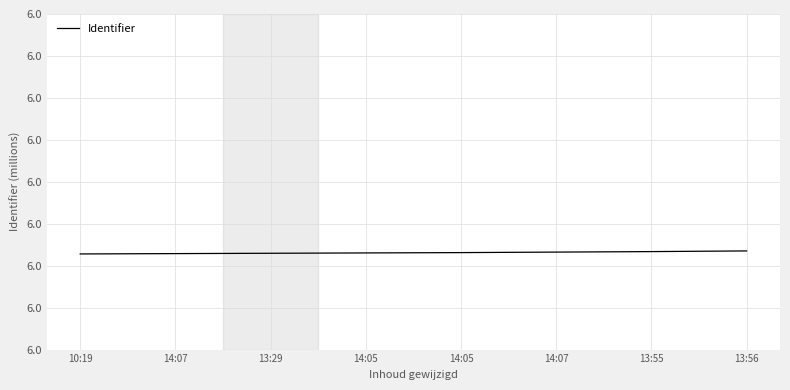

What is the minimum value shown in the chart?

6.0